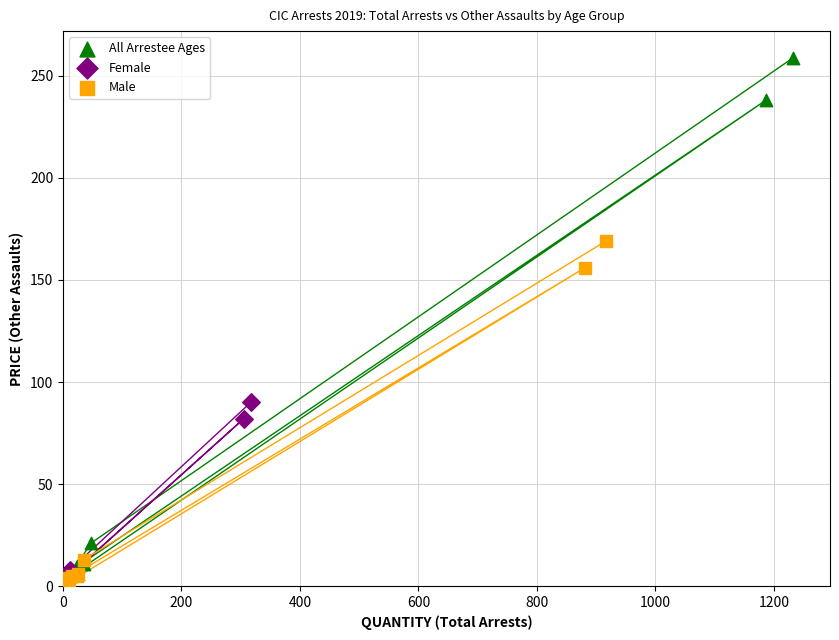

Which series reaches the maximum Y coordinate?

All Arrestee Ages